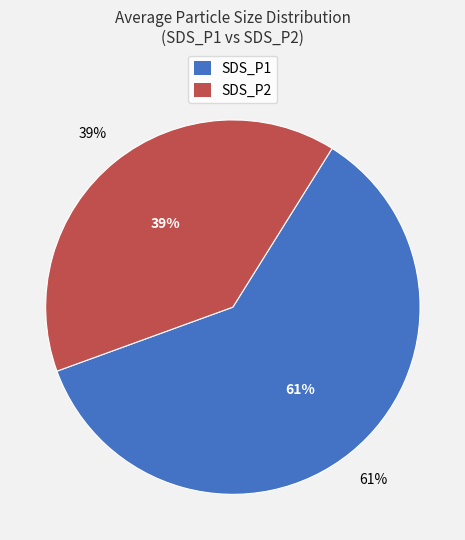

The SDS_P1 slice represents 45% of the pie. True or false?

False